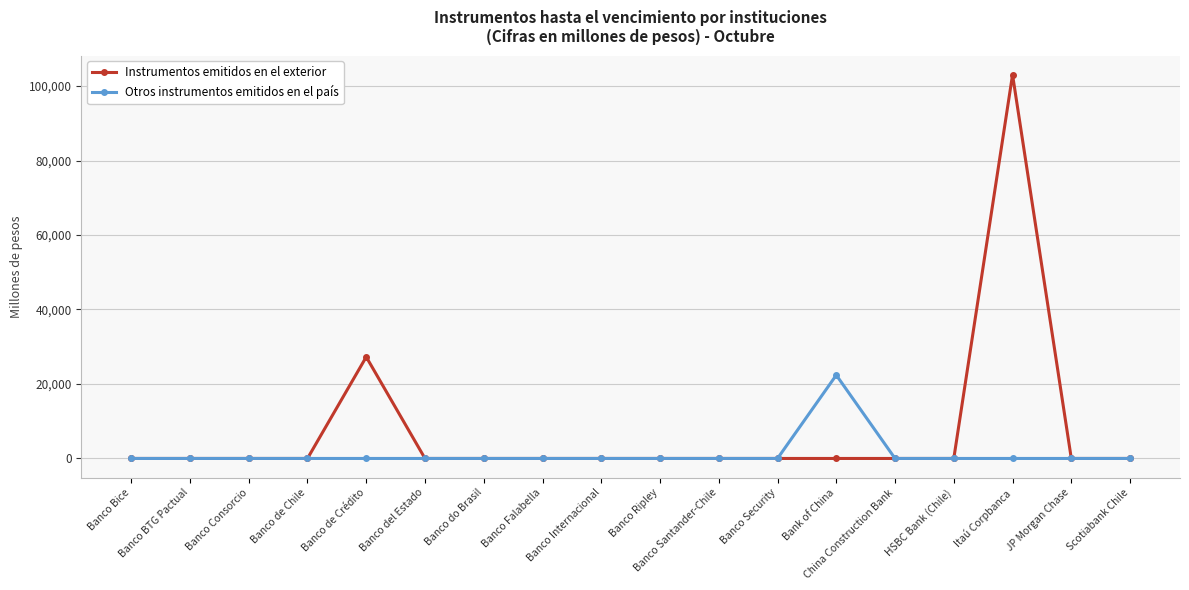

Rank the series by their average value, from lowest to highest.

Otros instrumentos emitidos en el país, Instrumentos emitidos en el exterior